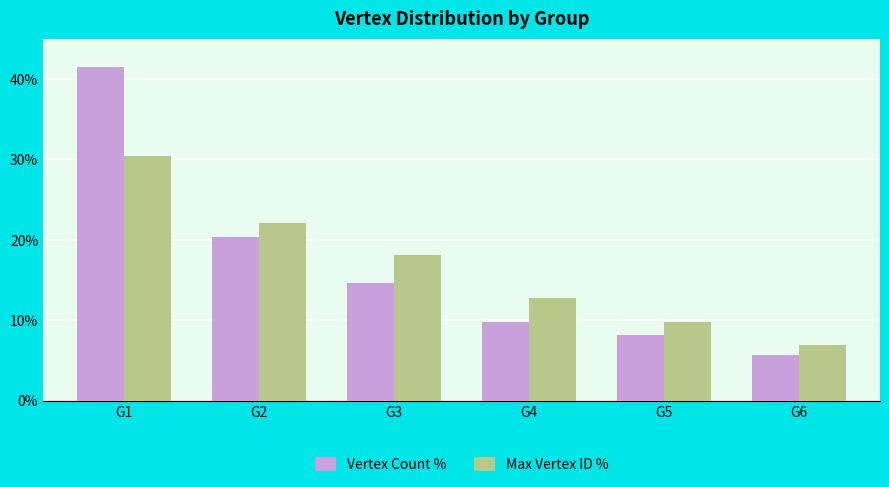

At G5, list the series in order from smallest to largest.

Vertex Count %, Max Vertex ID %